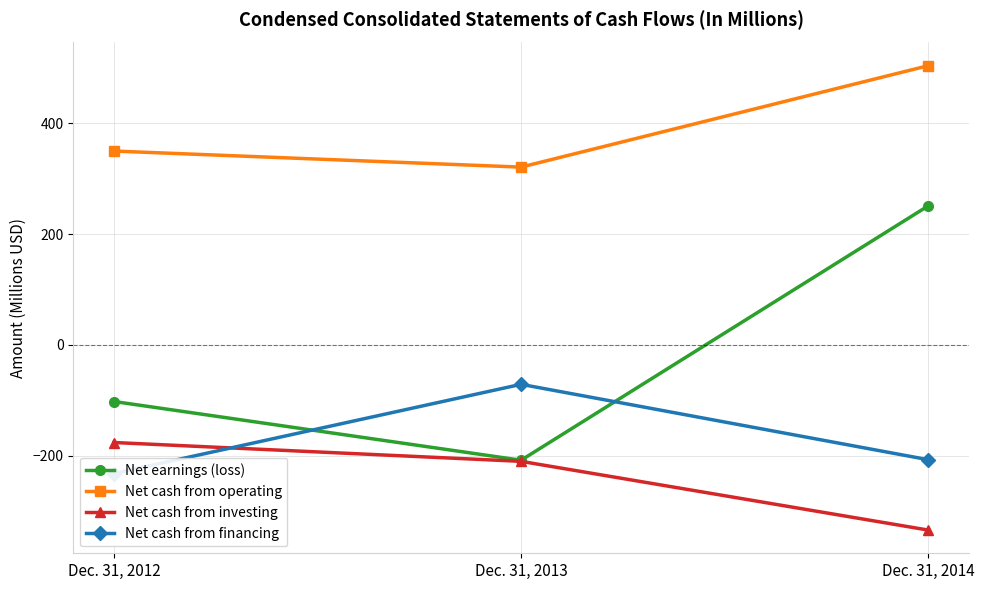

Reading left to right, list all the values displayed in this chart.

Net earnings (loss): -102	-208	251
Net cash from operating: 350	321	504
Net cash from investing: -176	-210	-334
Net cash from financing: -232	-71	-207